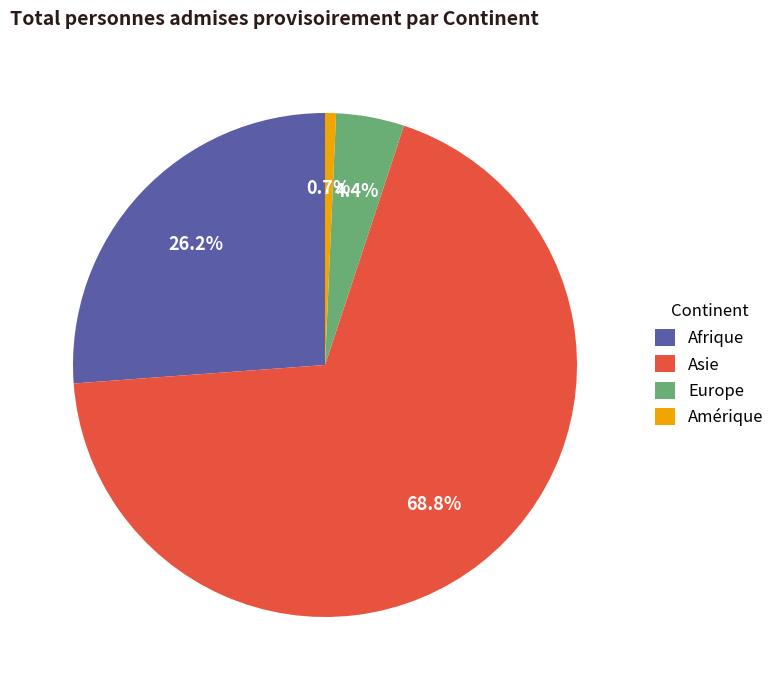

Between Europe and Afrique, which is larger?

Afrique